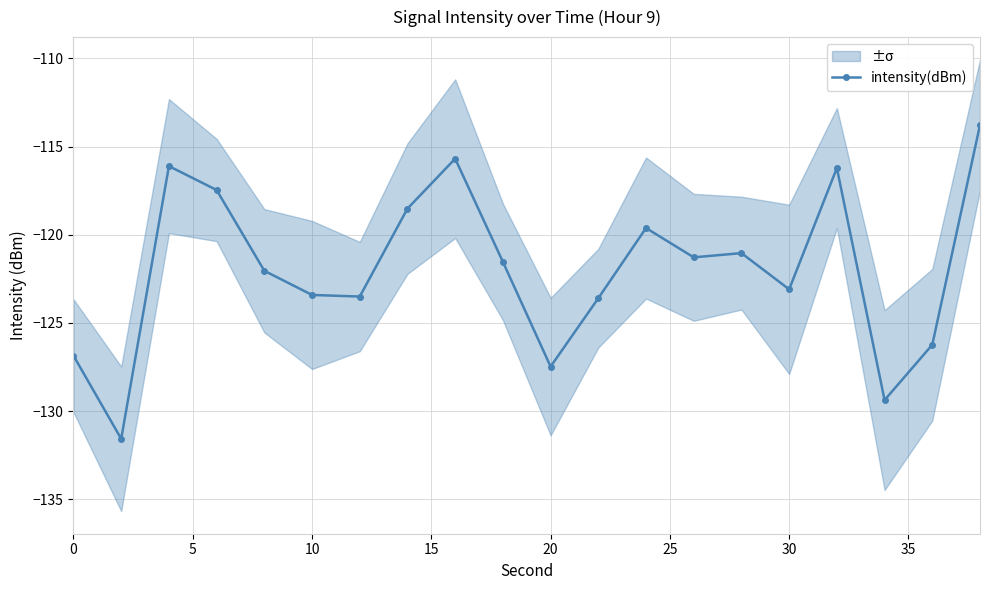

True or false: intensity(dBm) has more than 2 points higher than both neighbors.

True